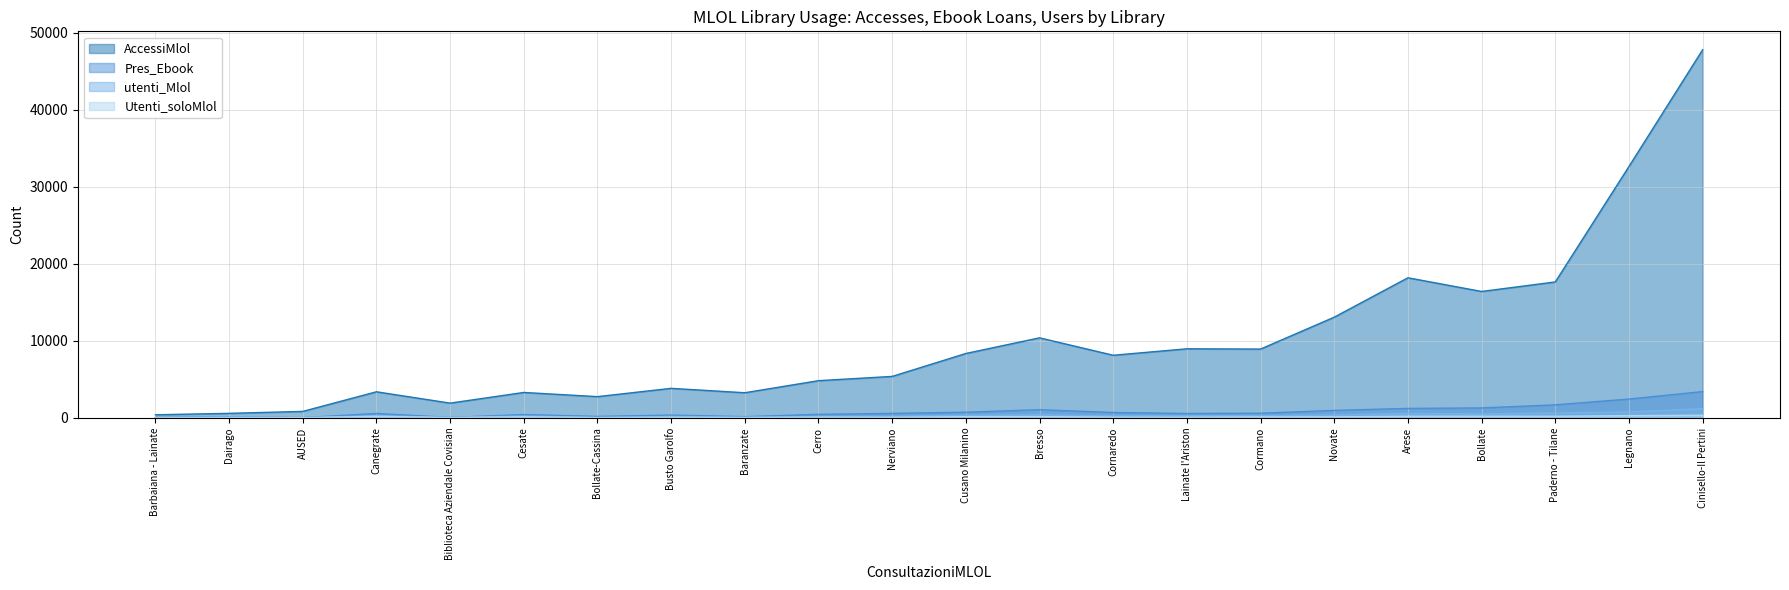

Rank the series by their maximum value, from lowest to highest.

Utenti_soloMlol, utenti_Mlol, Pres_Ebook, AccessiMlol